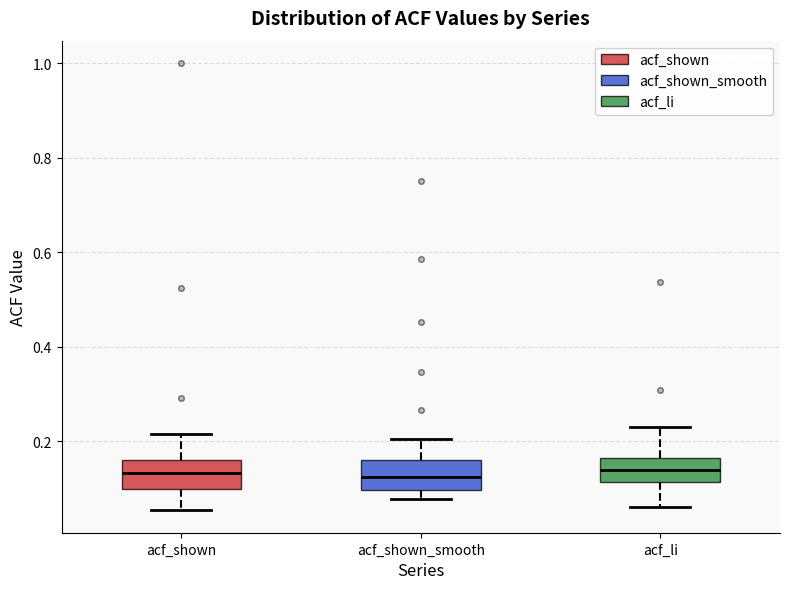

Reading left to right, transcribe this box plot: for each box, give where its median line is, the range the box spans, and where its two whiskers end, as read against the y-axis. The values are not printed on the chart, so give them approximately, as read against the axis.

acf_shown: median 0.14, box 0.10 to 0.16, whiskers 0.06 to 0.22
acf_shown_smooth: median 0.12, box 0.10 to 0.16, whiskers 0.08 to 0.20
acf_li: median 0.14, box 0.12 to 0.16, whiskers 0.06 to 0.24